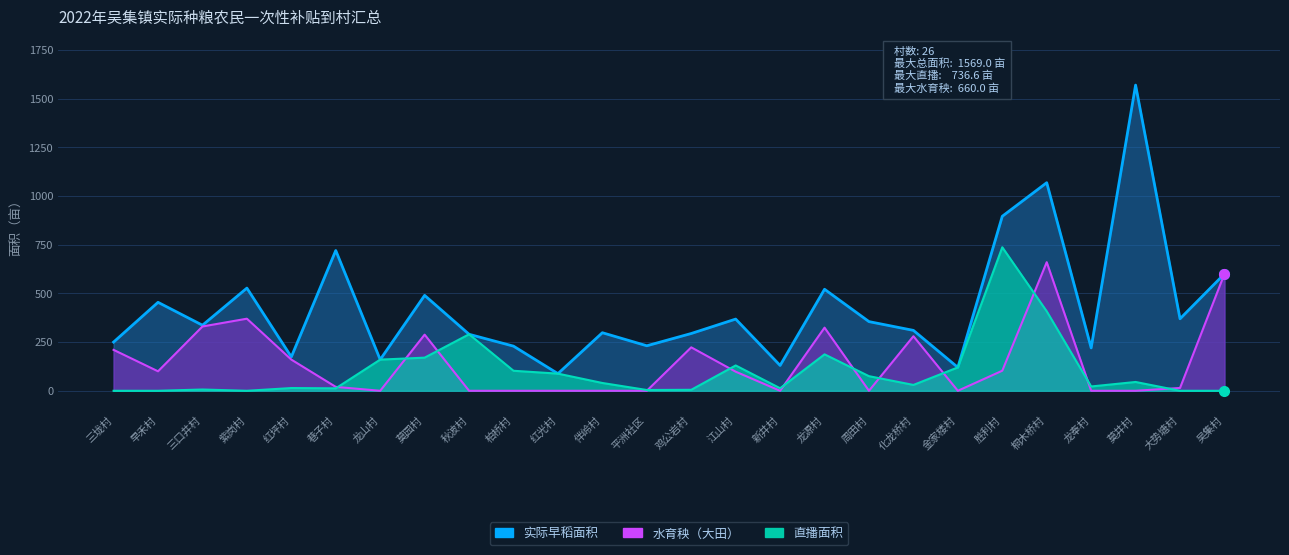

True or false: 实际早稻面积 and 直播面积 intersect in this chart.

False